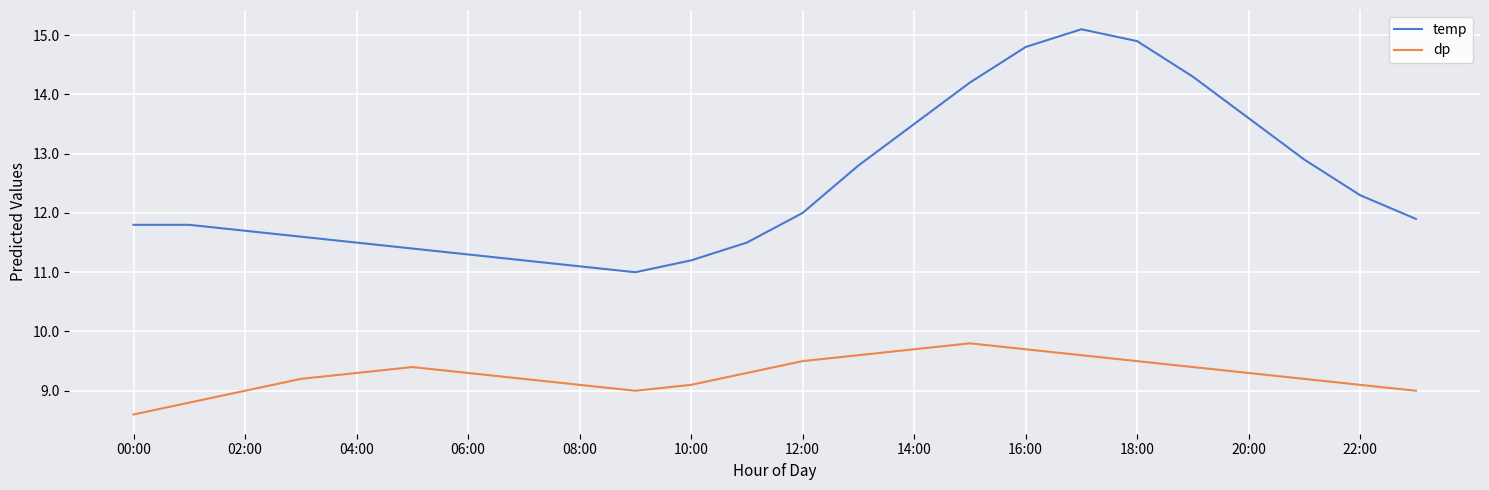

Which series has the largest total across all categories?

temp